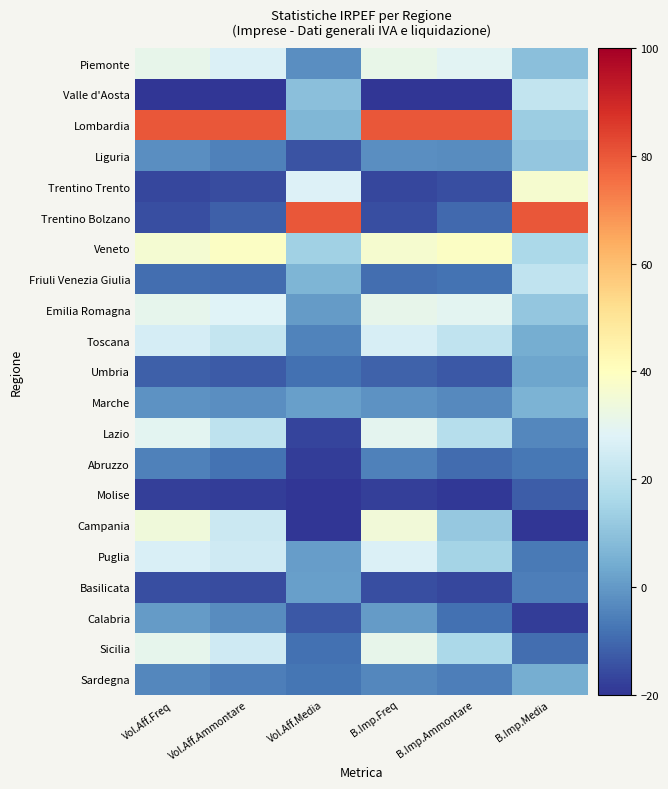

What is the greatest value displayed?

80.0